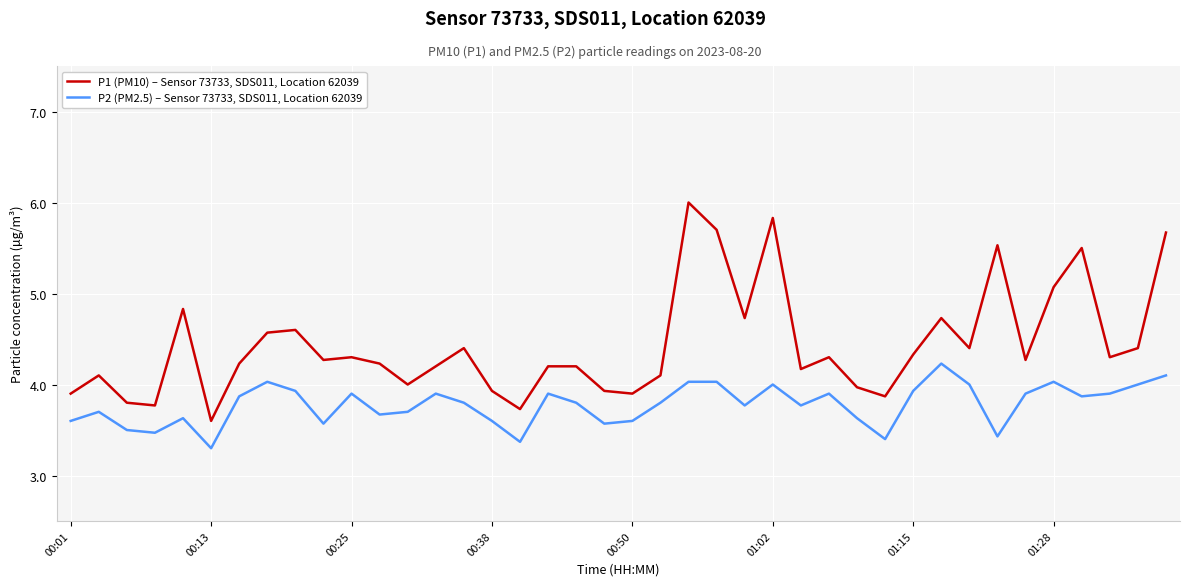

What is the difference between the maximum and minimum values in the P2 (PM2.5) – Sensor 73733, SDS011, Location 62039 series?

0.9